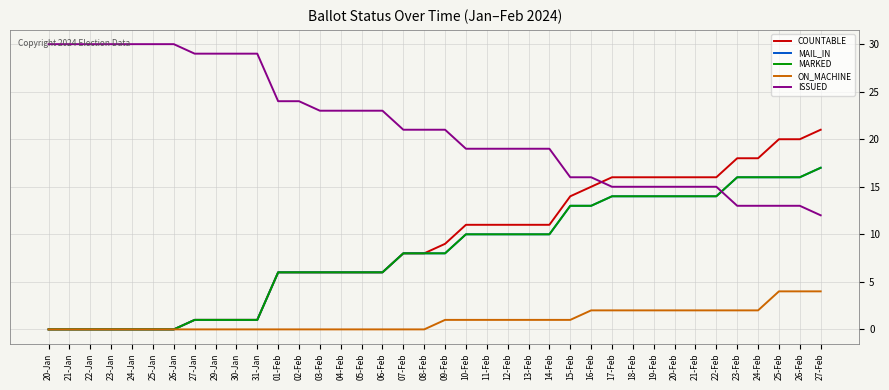

Is this an area chart (filled region under the line)?

No